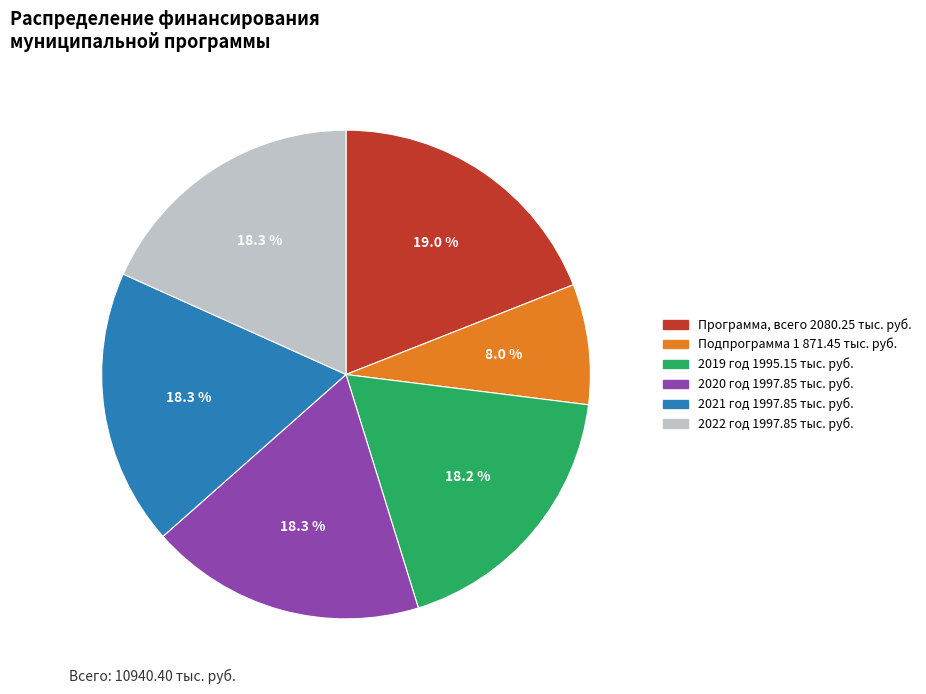

How many slices are in this pie chart?

6